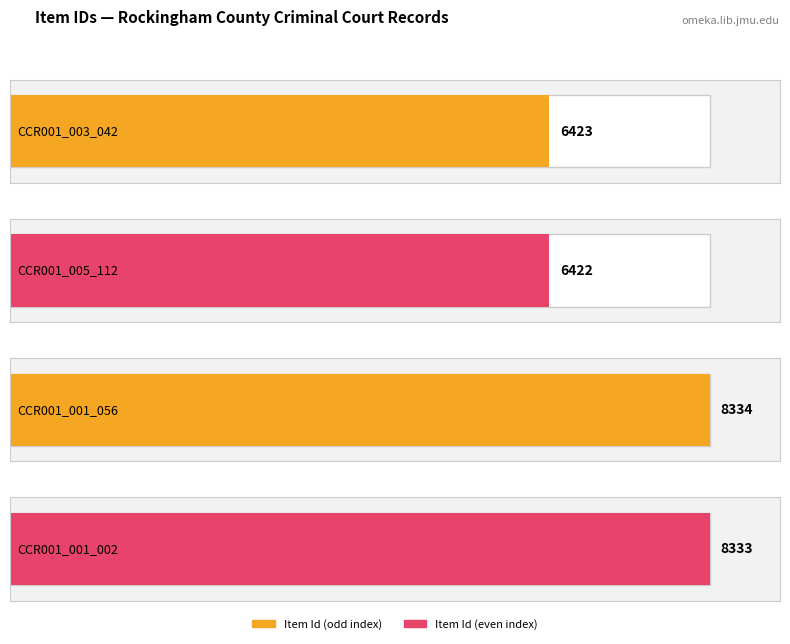

What is the difference between the maximum and minimum values?

1912